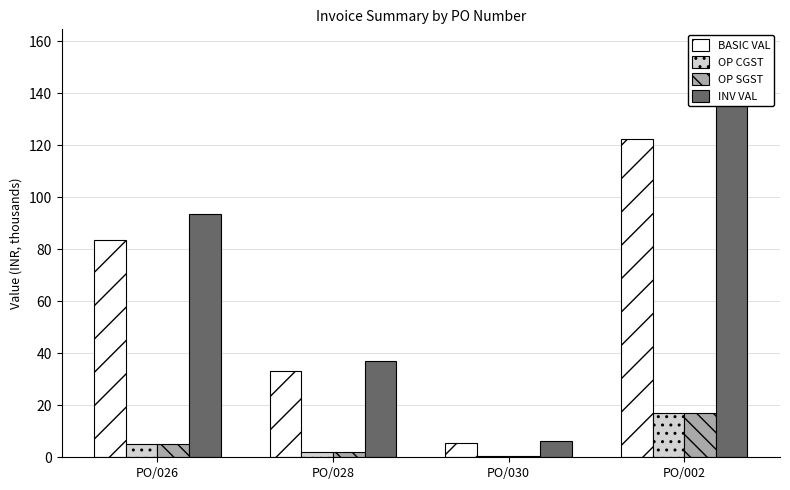

What is the total value across all series at PO/026?

186.9